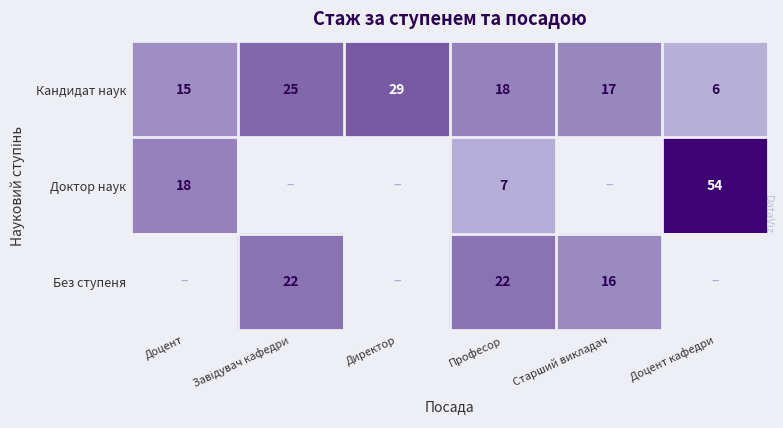

What is the spread (max minus min) of values at Професор?

15